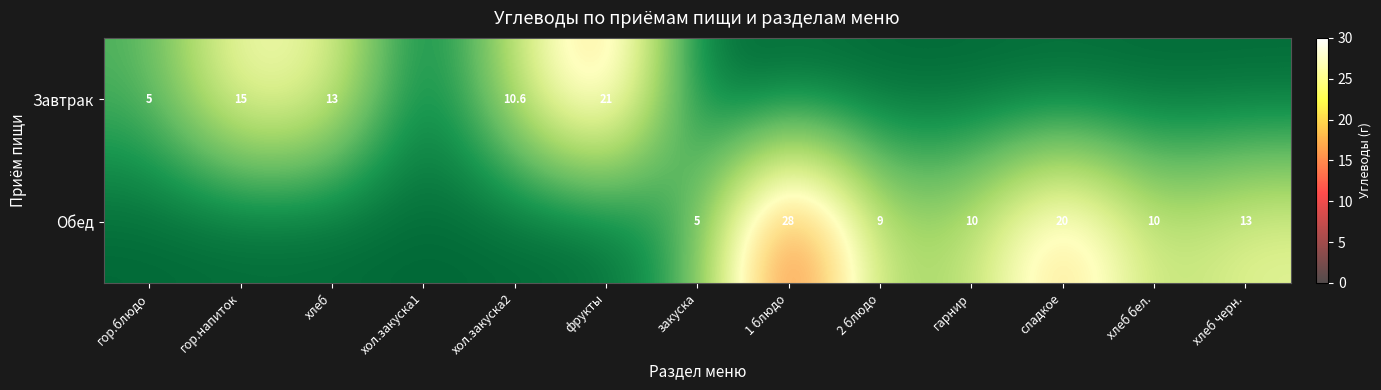

How many values in the Обед series exceed 5?

6